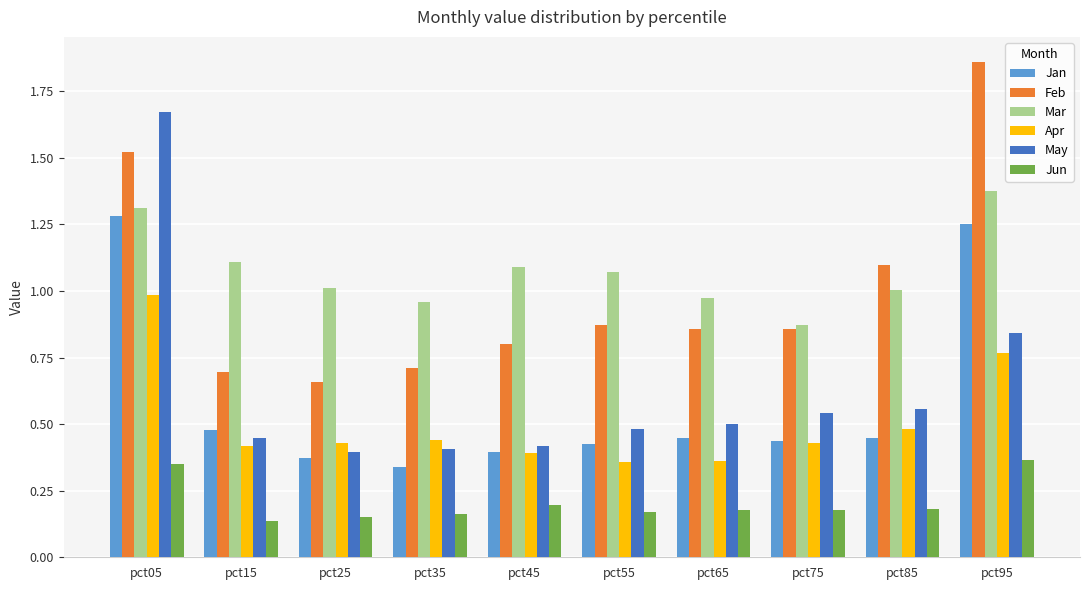

Which series changed the most between pct75 and pct95?

Feb